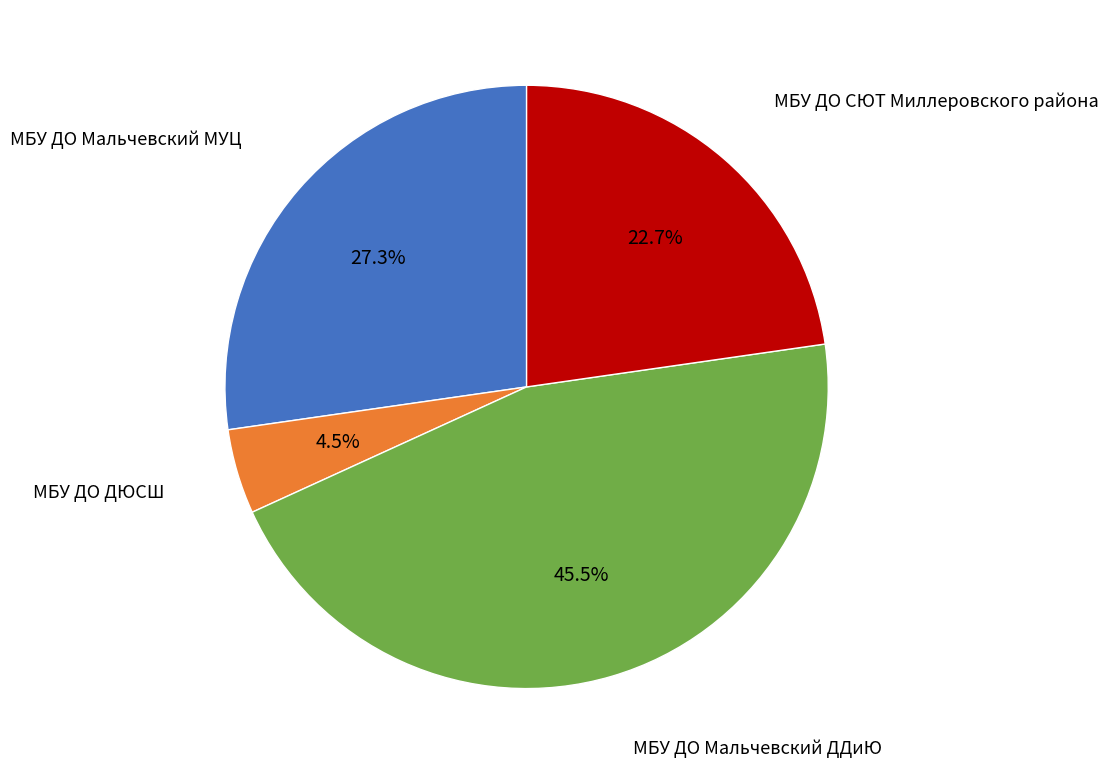

What is the ratio of the value at МБУ ДО Мальчевский ДДиЮ to the value at МБУ ДО СЮТ Миллеровского района?

2.0